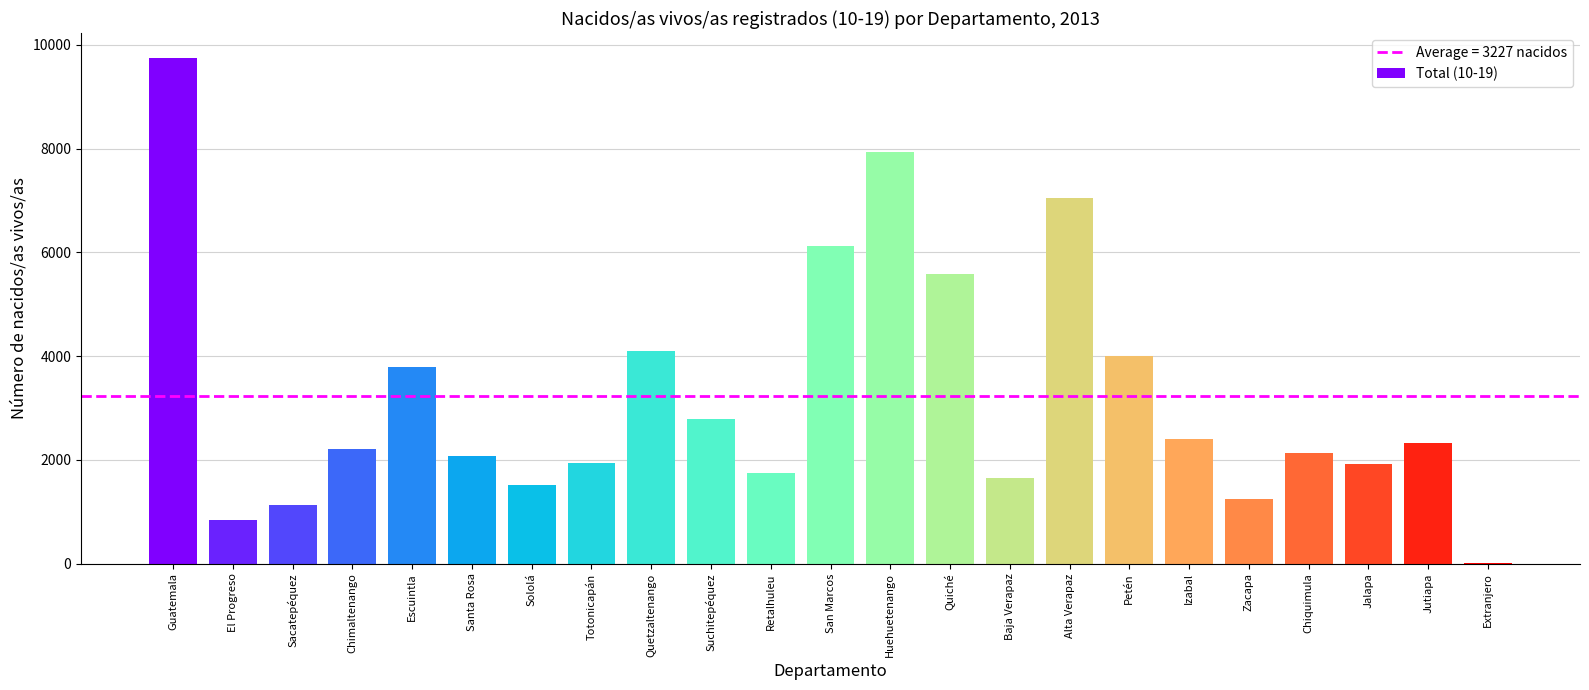

What is the ratio of the value at Santa Rosa to the value at El Progreso?

2.5